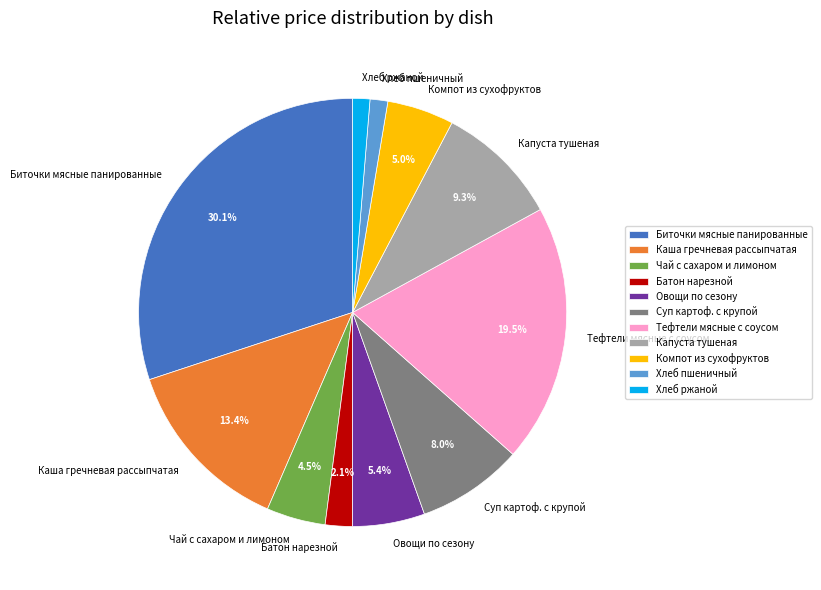

Is the sum of Хлеб пшеничный and Тефтели мясные с соусом greater than half?

No